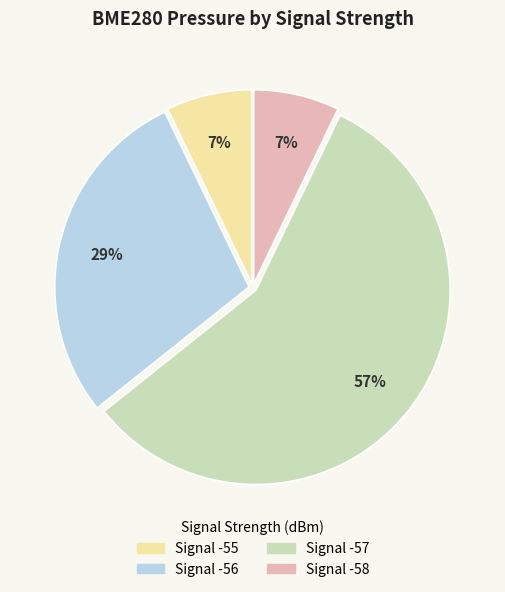

Is there any slice that represents more than half of the pie?

Yes